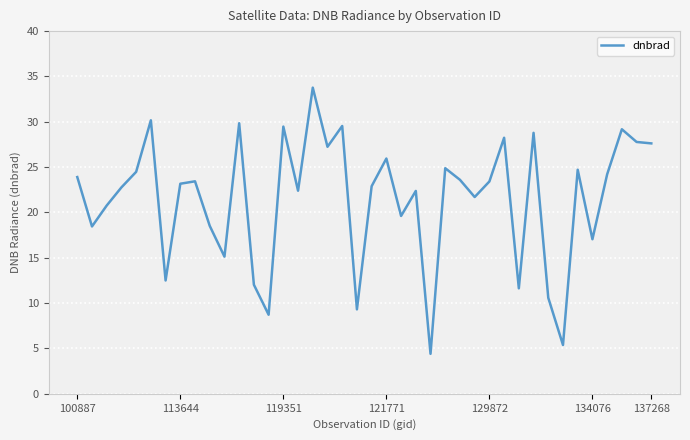

What is the maximum value shown in the chart?

33.8